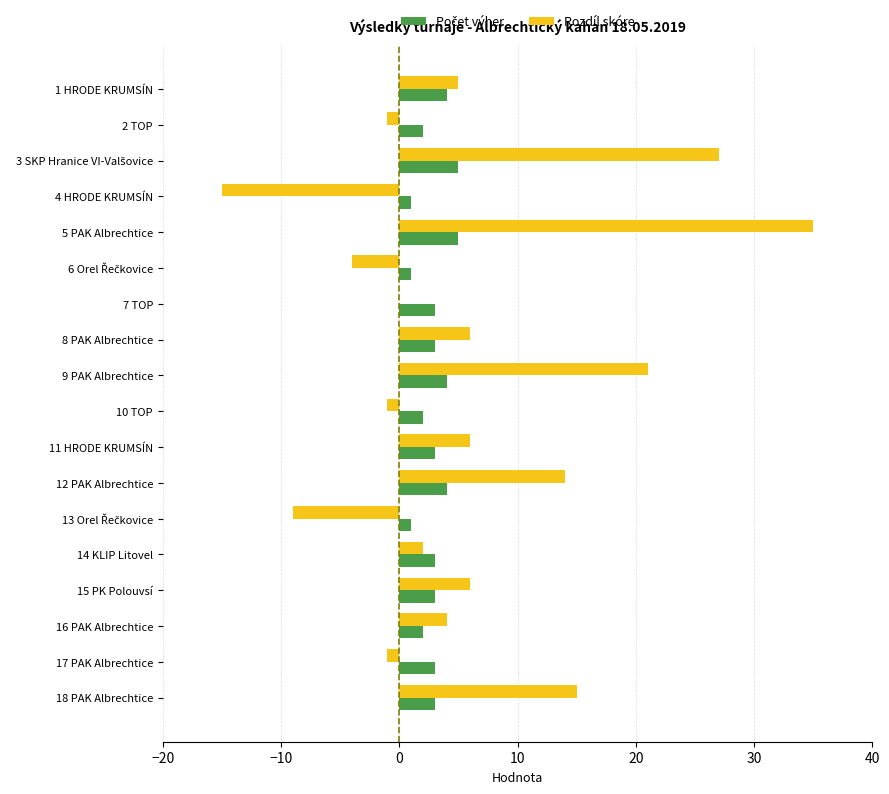

At which category does the chart reach its peak across all series?

5 PAK Albrechtice